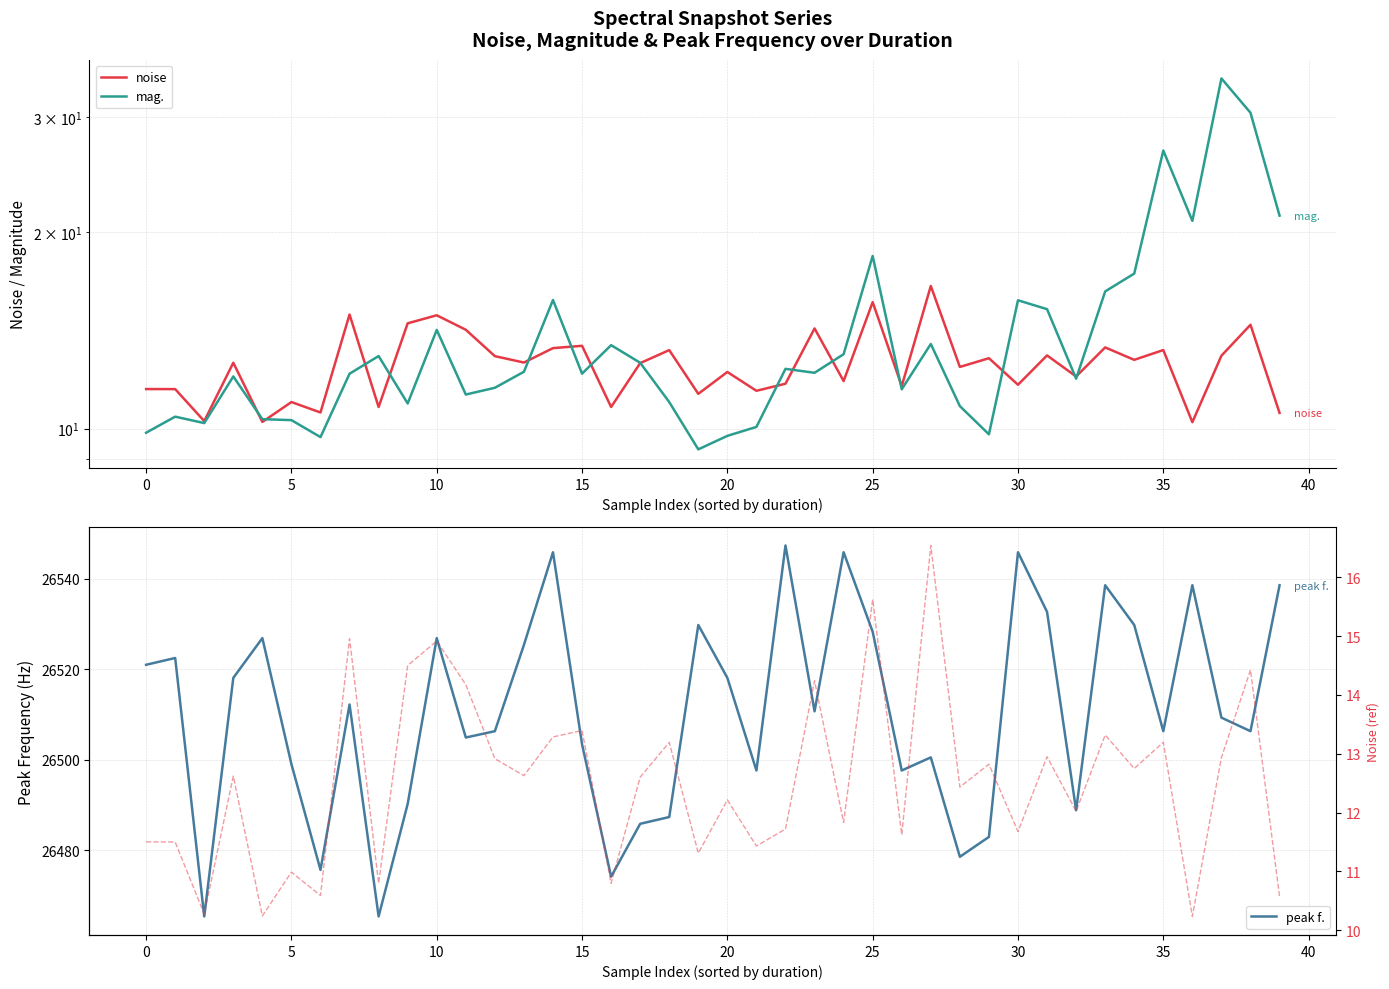

Does the chart display data point markers on the line(s)?

No